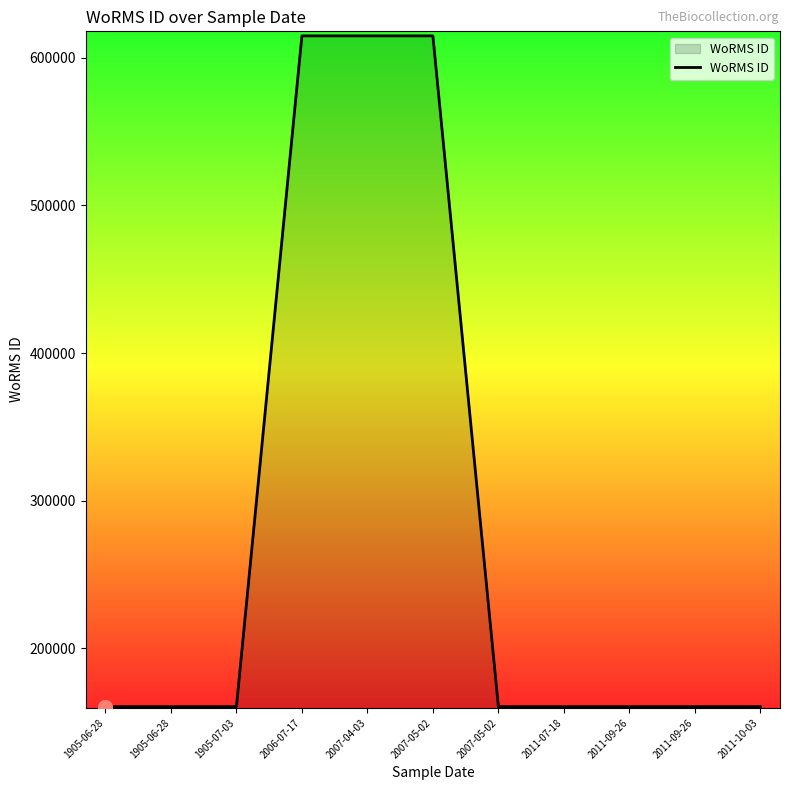

How many lines are shown in the chart?

1